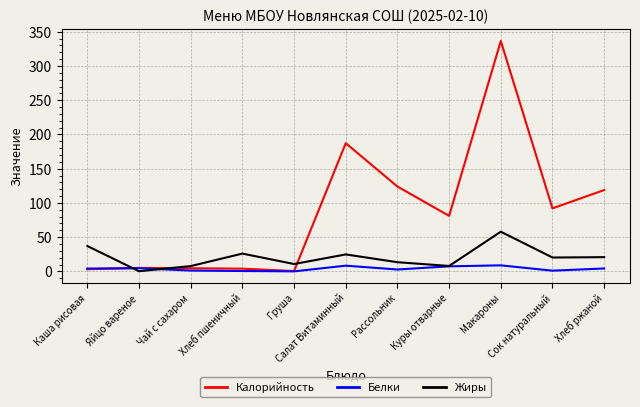

Which series has the largest total across all categories?

Калорийность